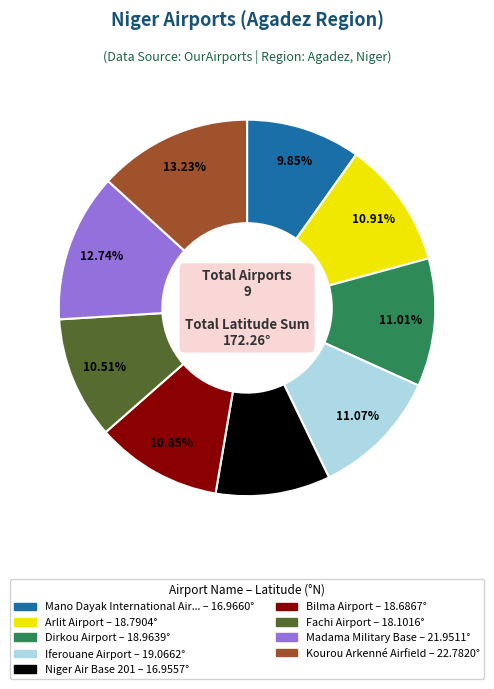

Is there a majority slice in this chart?

No